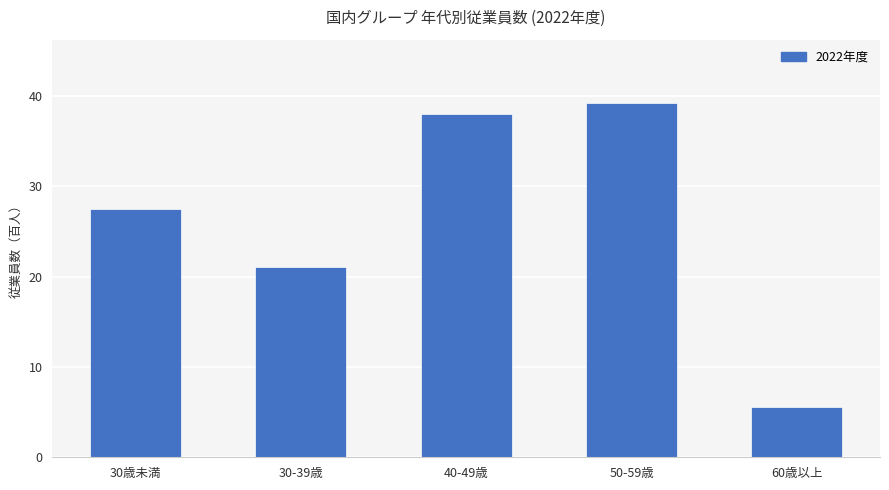

Which label corresponds to the largest value in the chart?

50-59歳